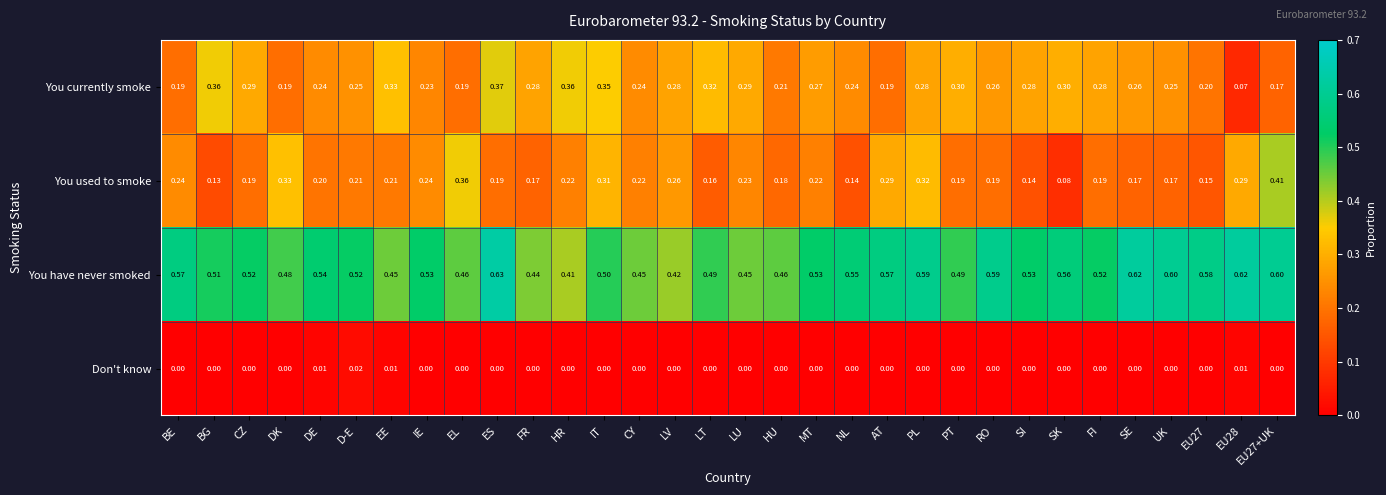

Is the value of You used to smoke at CZ greater than the value of Don't know at EL?

Yes